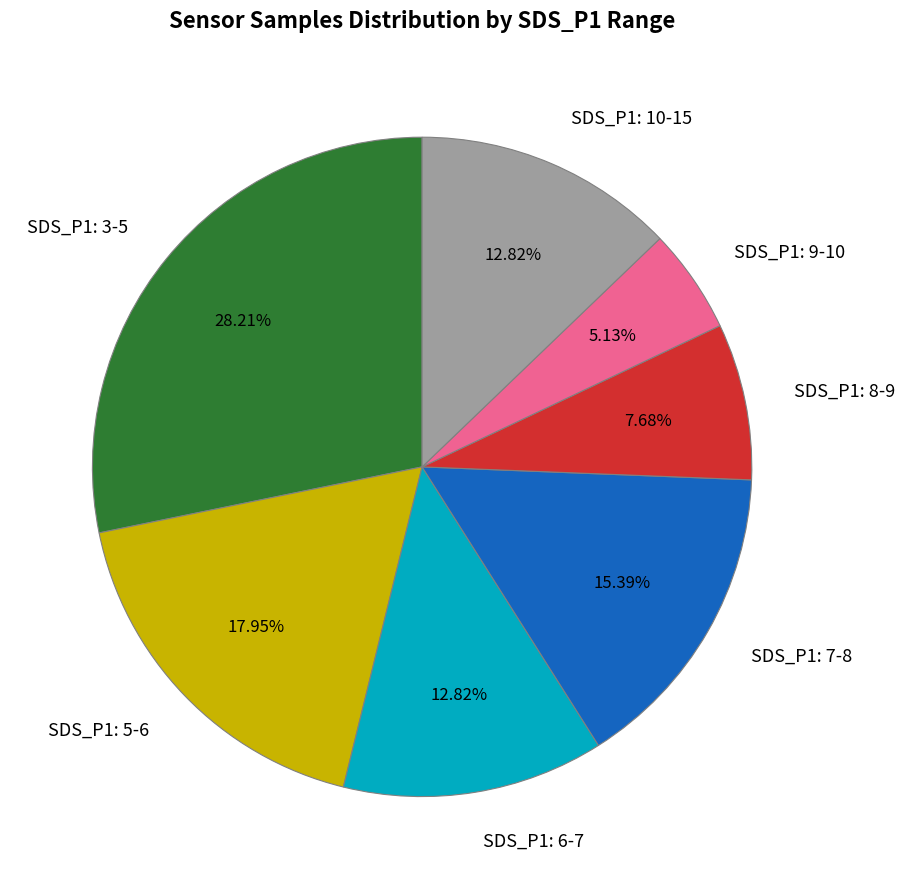

What is the ratio of the value at SDS_P1: 9-10 to the value at SDS_P1: 6-7?

0.4